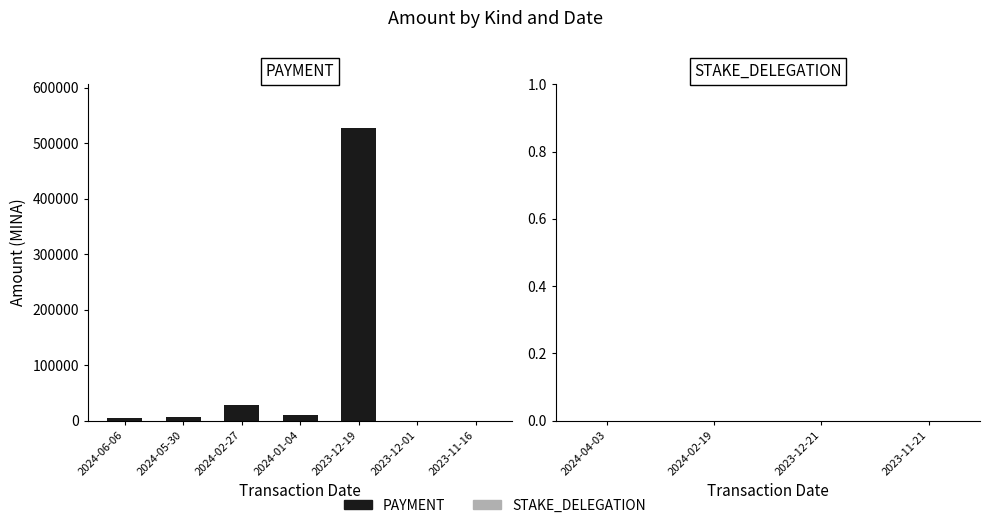

Is it true that the value at 2023-12-19 is 527480.1?

True